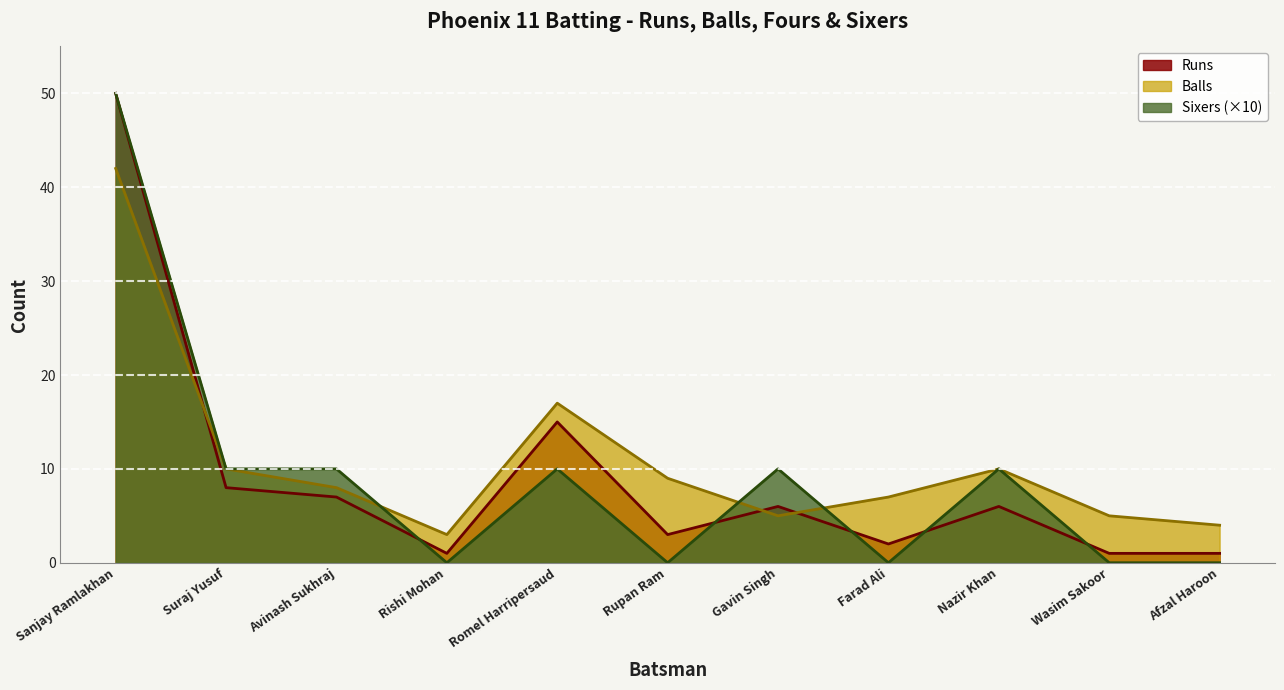

Does the chart have visible grid lines?

No